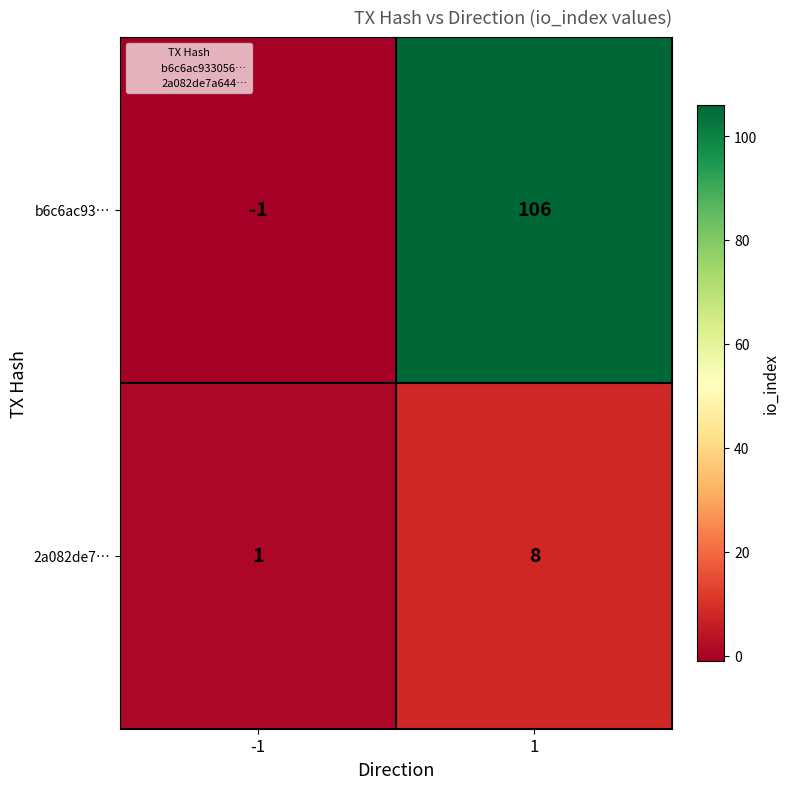

Is the value of 2a082de7… at -1 greater than the value of b6c6ac93… at 1?

No